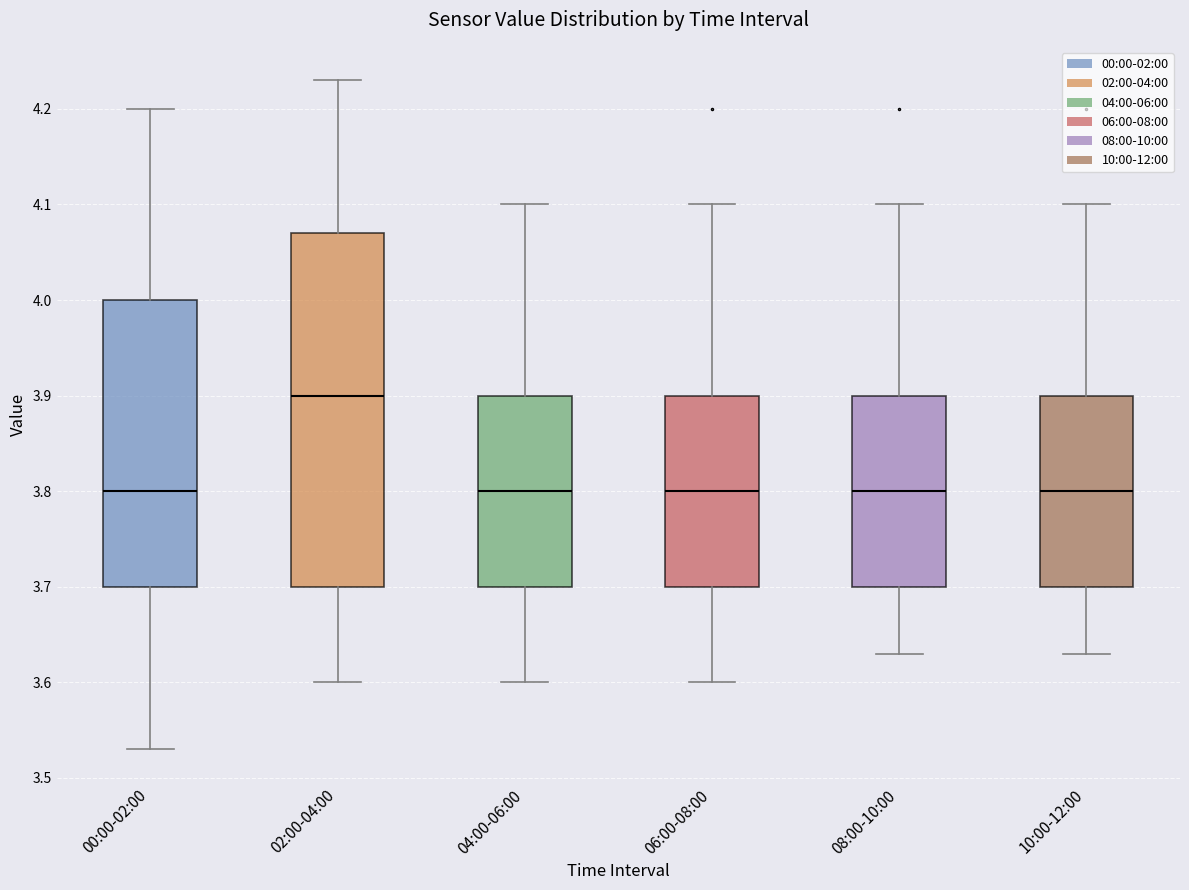

Reading left to right, read every box against the y-axis: the position of its median line, the range the box covers, and the ends of its whiskers. The values are not printed on the chart, so give them approximately, as read against the axis.

00:00-02:00: median 3.80, box 3.70 to 4.00, whiskers 3.53 to 4.20
02:00-04:00: median 3.90, box 3.70 to 4.07, whiskers 3.60 to 4.23
04:00-06:00: median 3.80, box 3.70 to 3.90, whiskers 3.60 to 4.10
06:00-08:00: median 3.80, box 3.70 to 3.90, whiskers 3.60 to 4.10
08:00-10:00: median 3.80, box 3.70 to 3.90, whiskers 3.63 to 4.10
10:00-12:00: median 3.80, box 3.70 to 3.90, whiskers 3.63 to 4.10